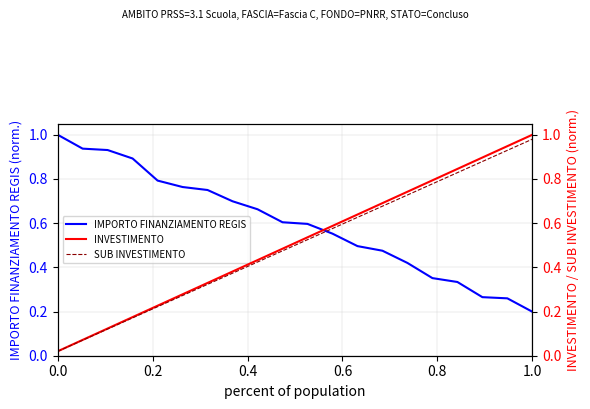

At which label is IMPORTO FINANZIAMENTO REGIS closest to 0?

1.0